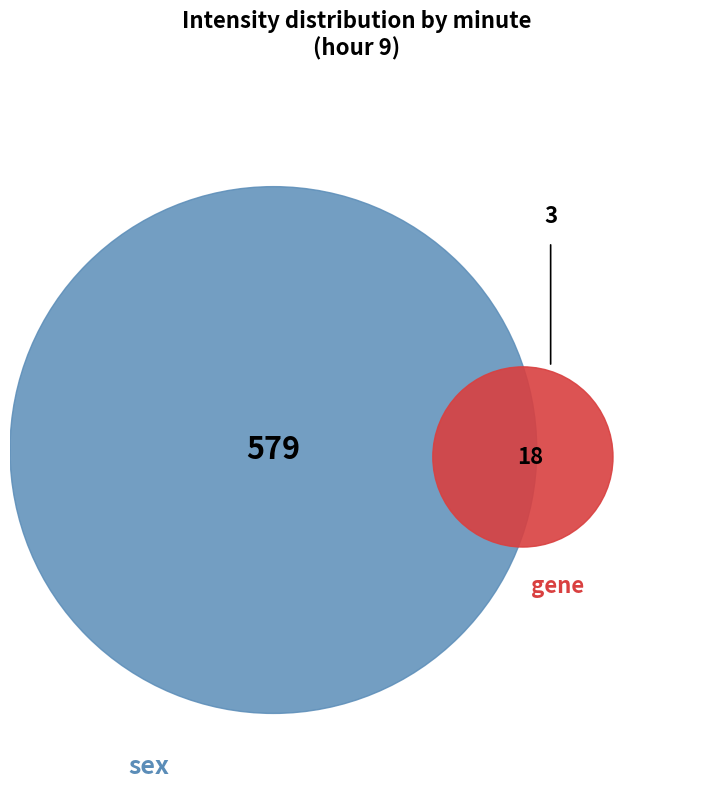

Count the number of slices in the pie.

2